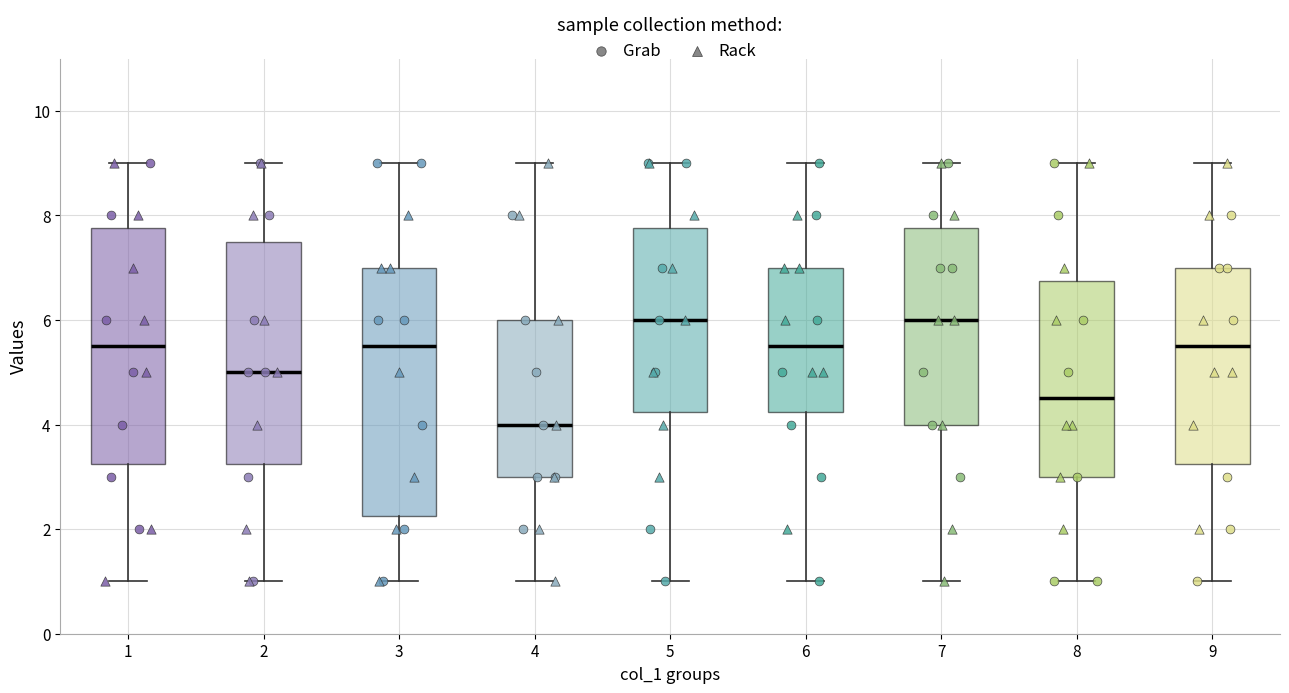

Comparing the boxes themselves (not the whiskers), which one is the tallest?

3